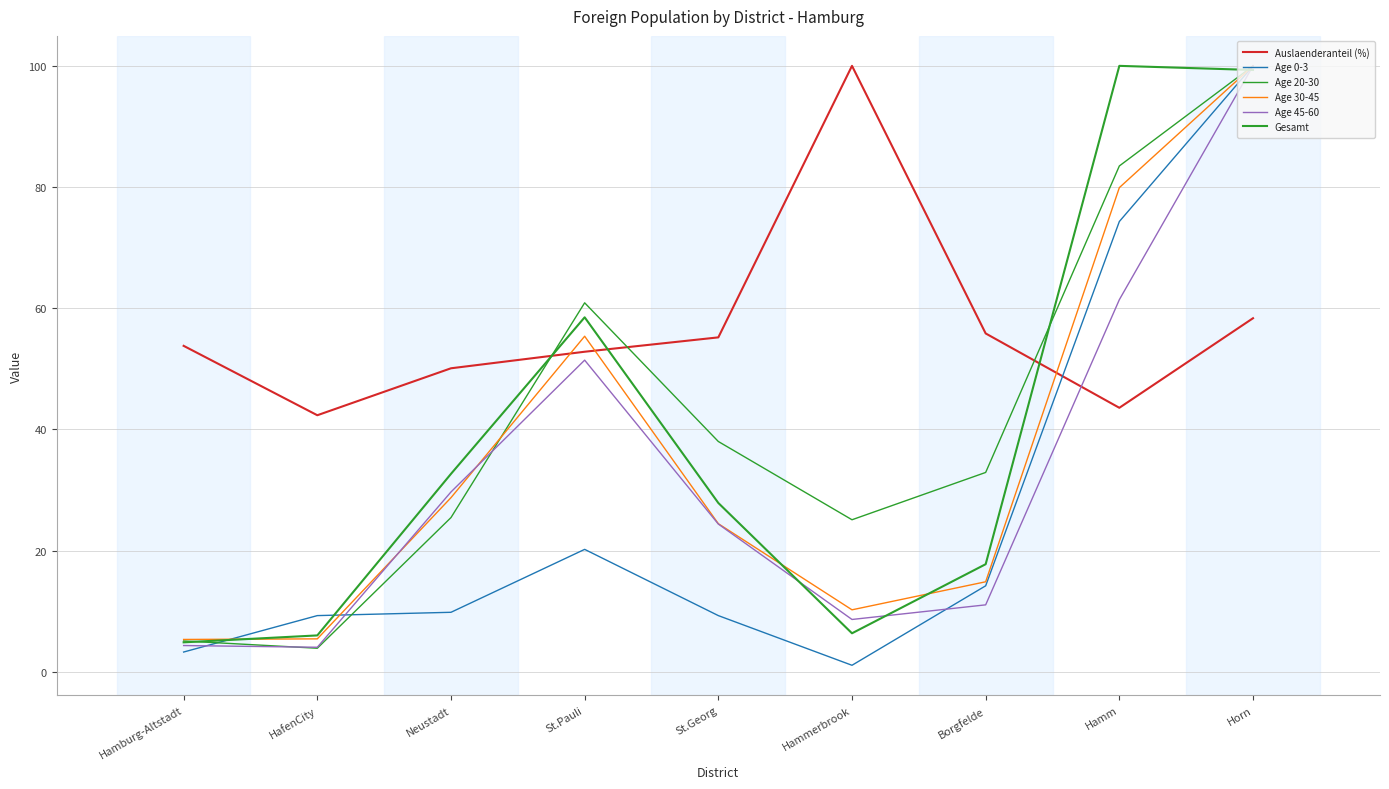

How many values in the Age 30-45 series are below 24?

4